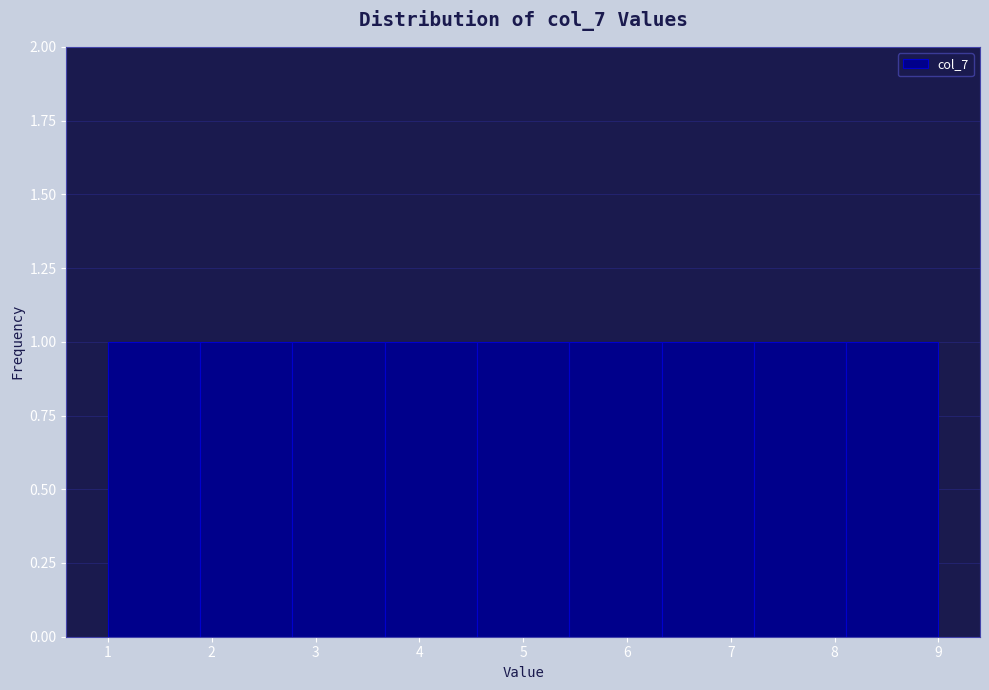

What is the height of the bar covering 7.2 to 8.1 on the x-axis? Neither the bar edges nor the heights are printed on the chart, so give them approximately, as read against the axes.

1